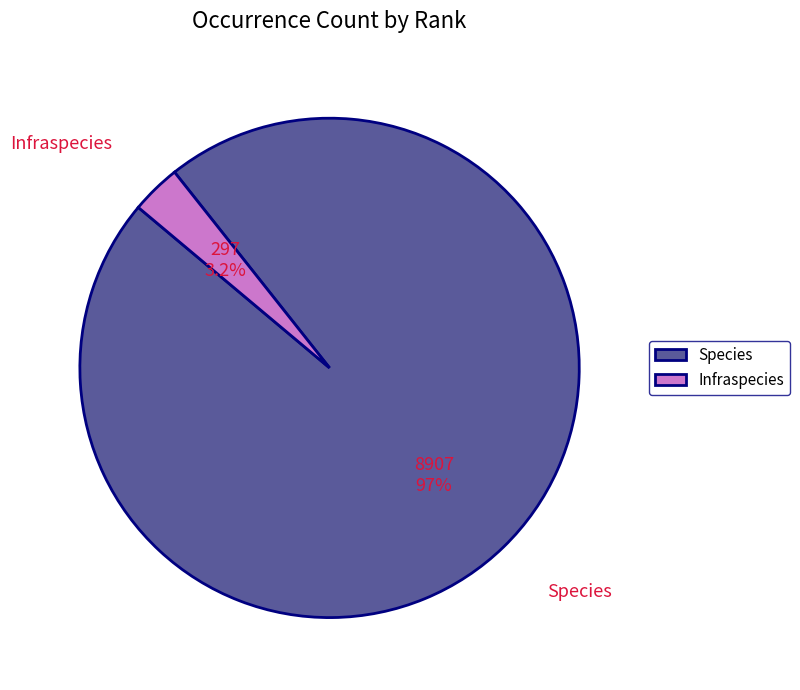

Between Infraspecies and Species, which is larger?

Species